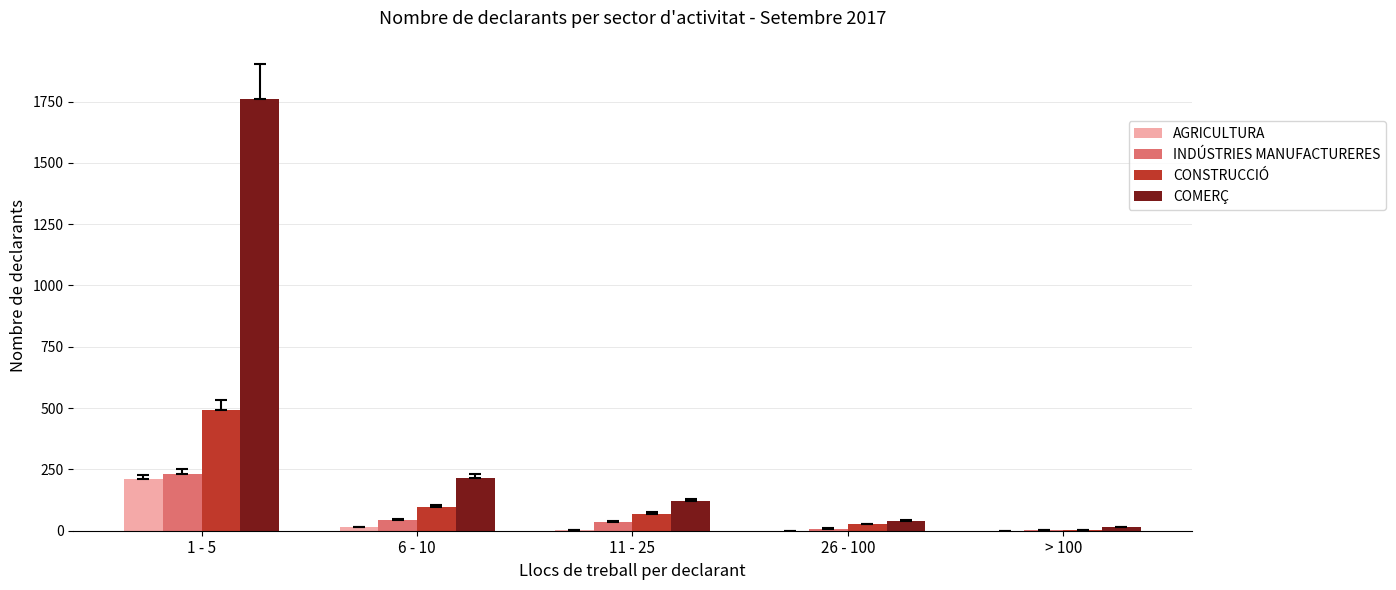

How many distinct data groups are displayed?

4